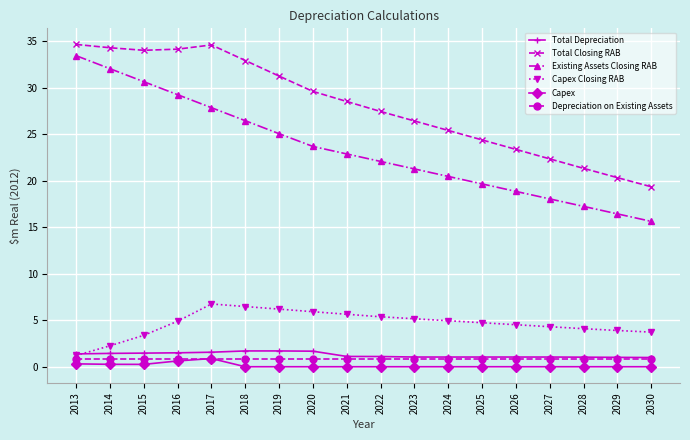

True or false: Total Closing RAB has more than 2 interior local peaks.

False